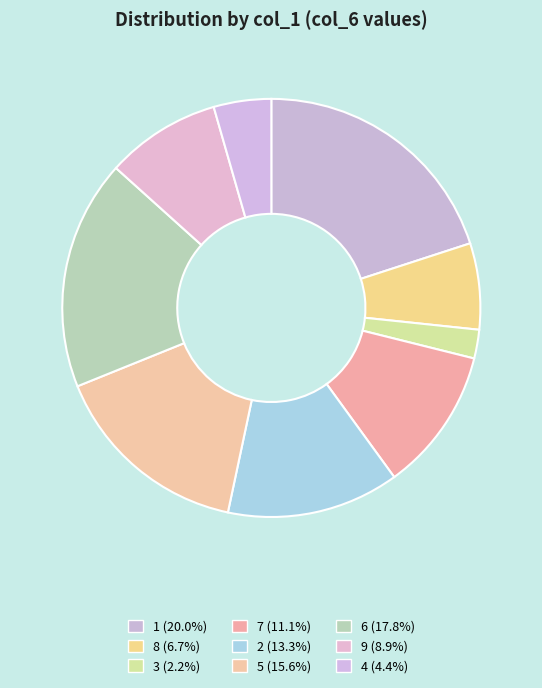

Count the number of slices in the pie.

9